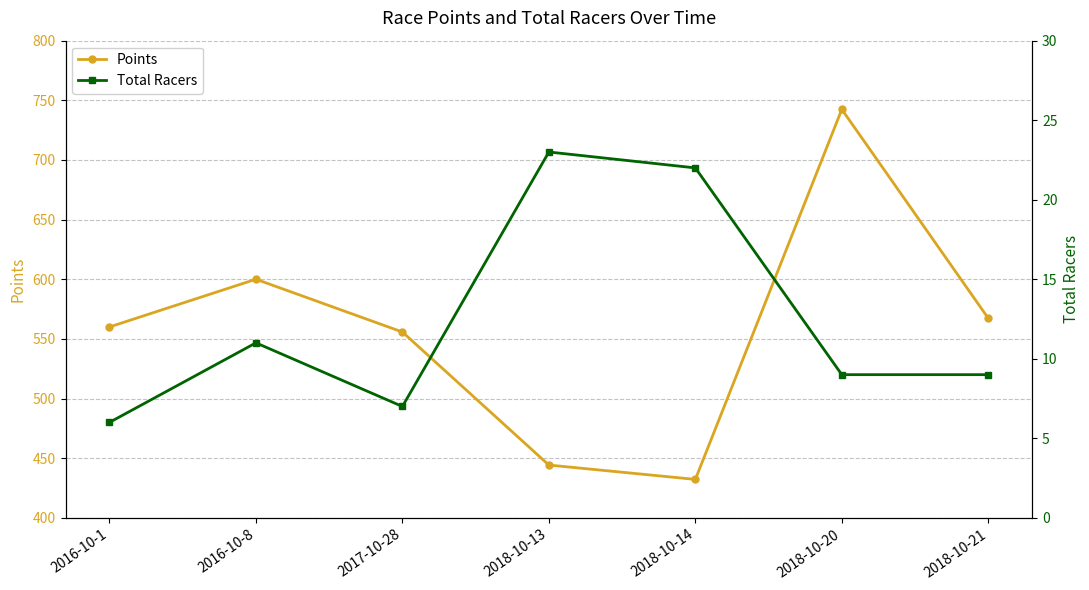

What value does the Points series have at 2018-10-21?

567.3